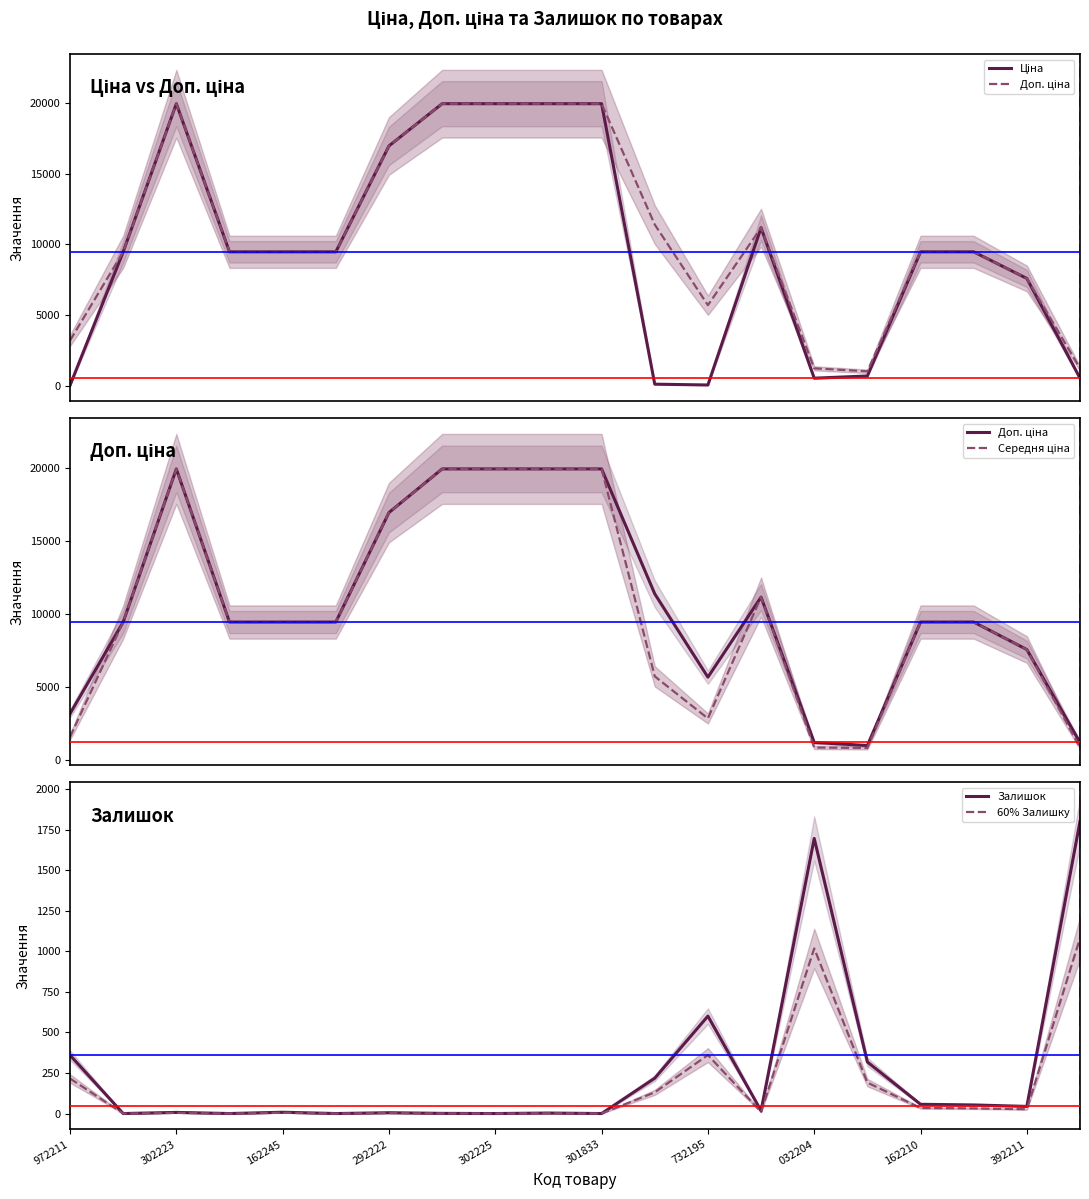

Reading left to right, what are all the values shown in this chart?

Ціна: 32.0	9480.1	19964.2	9480.1	9480.1	9480.1	16976.3	19964.2	19964.2	19964.2	19964.2	114.1	57.0	11188.2	539.0	693.7	9480.1	9480.1	7596.5	539.0
Доп. ціна: 3205.0	9480.1	19964.2	9480.1	9480.1	9480.1	16976.3	19964.2	19964.2	19964.2	19964.2	11410.0	5705.0	11188.2	1235.4	1024.6	9480.1	9480.1	7596.5	1235.4
Середня ціна: 1618.5	9480.1	19964.2	9480.1	9480.1	9480.1	16976.3	19964.2	19964.2	19964.2	19964.2	5762.1	2881.0	11188.2	887.2	859.2	9480.1	9480.1	7596.5	887.2
Залишок: 360.0	0.0	7.0	0.0	8.0	0.0	5.0	1.0	0.0	3.0	0.0	218.0	601.0	17.0	1697.0	318.0	57.0	53.0	44.0	1802.0
60% Залишку: 216.0	0.0	4.2	0.0	4.8	0.0	3.0	0.6	0.0	1.8	0.0	130.8	360.6	10.2	1018.2	190.8	34.2	31.8	26.4	1081.2